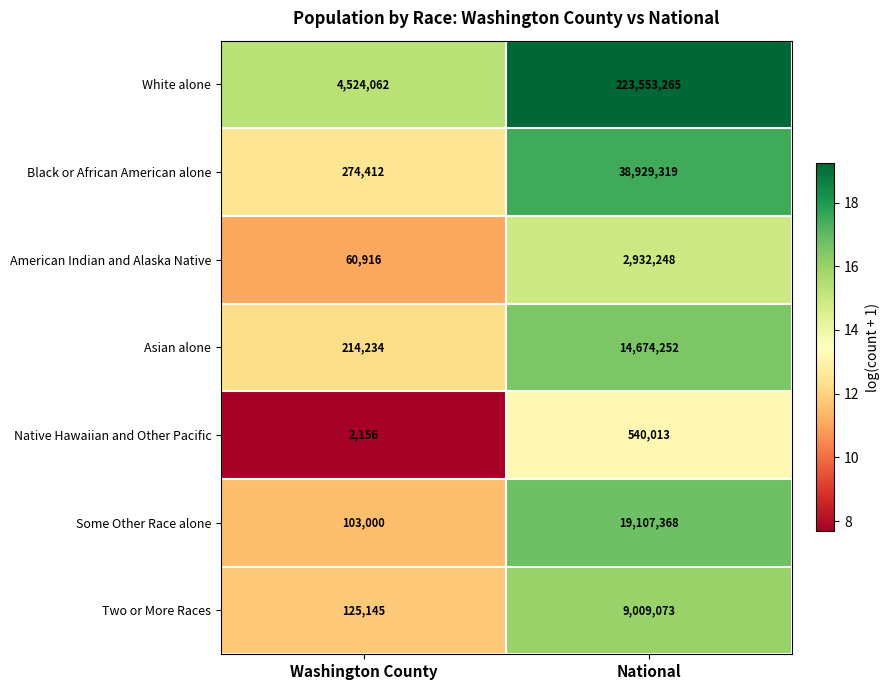

What is the average value of the Asian alone series?

7444243